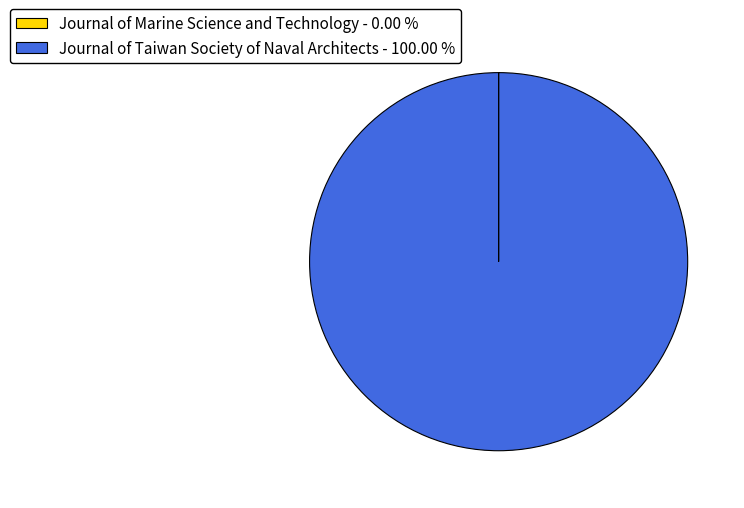

Does any single category account for the majority?

Yes